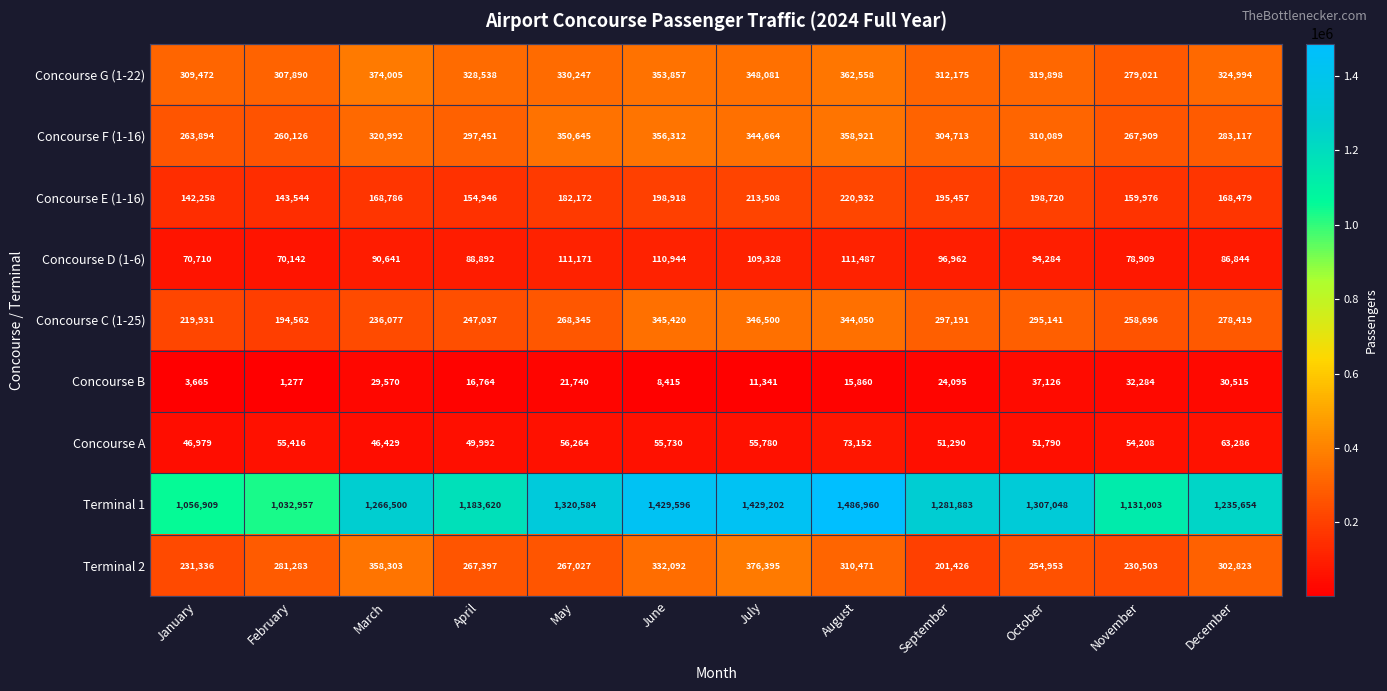

Rank the series by their maximum value, from lowest to highest.

Concourse B, Concourse A, Concourse D (1-6), Concourse E (1-16), Concourse C (1-25), Concourse F (1-16), Concourse G (1-22), Terminal 2, Terminal 1